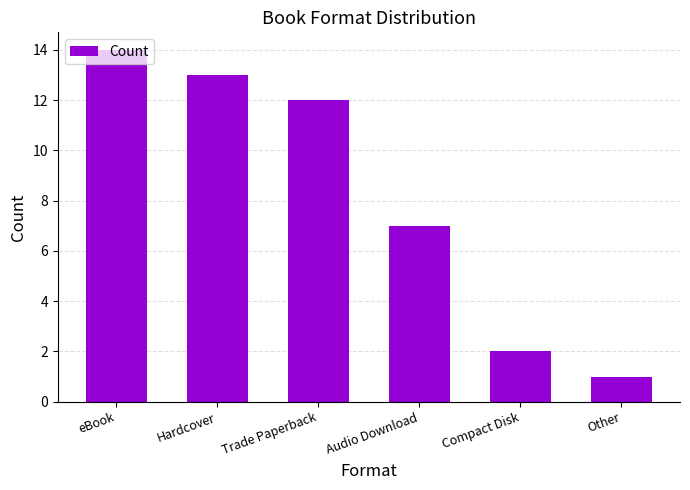

What is the difference between the second highest and second lowest values?

11